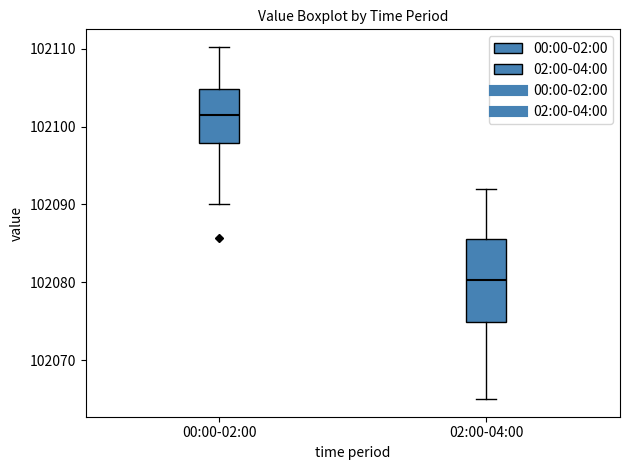

Which box has the lowest median line?

02:00-04:00